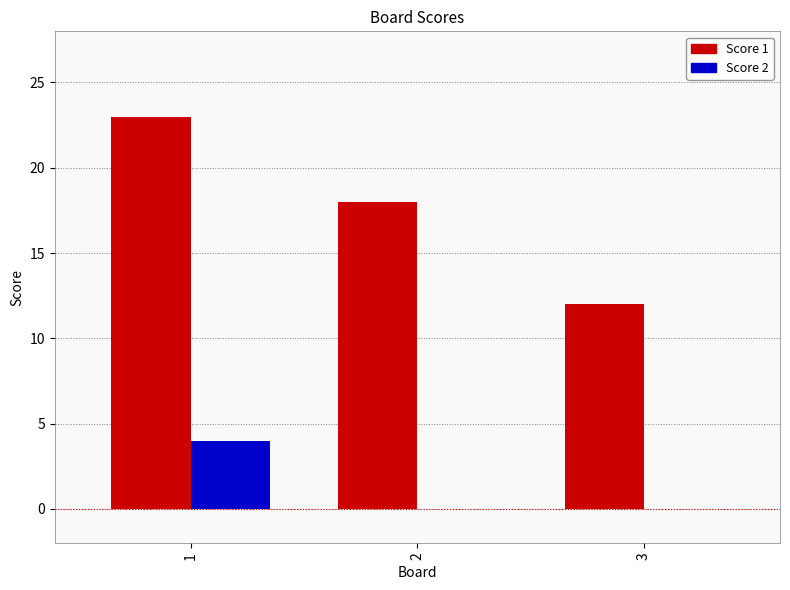

What is the sum of the Score 1 values at 3 and 1?

35